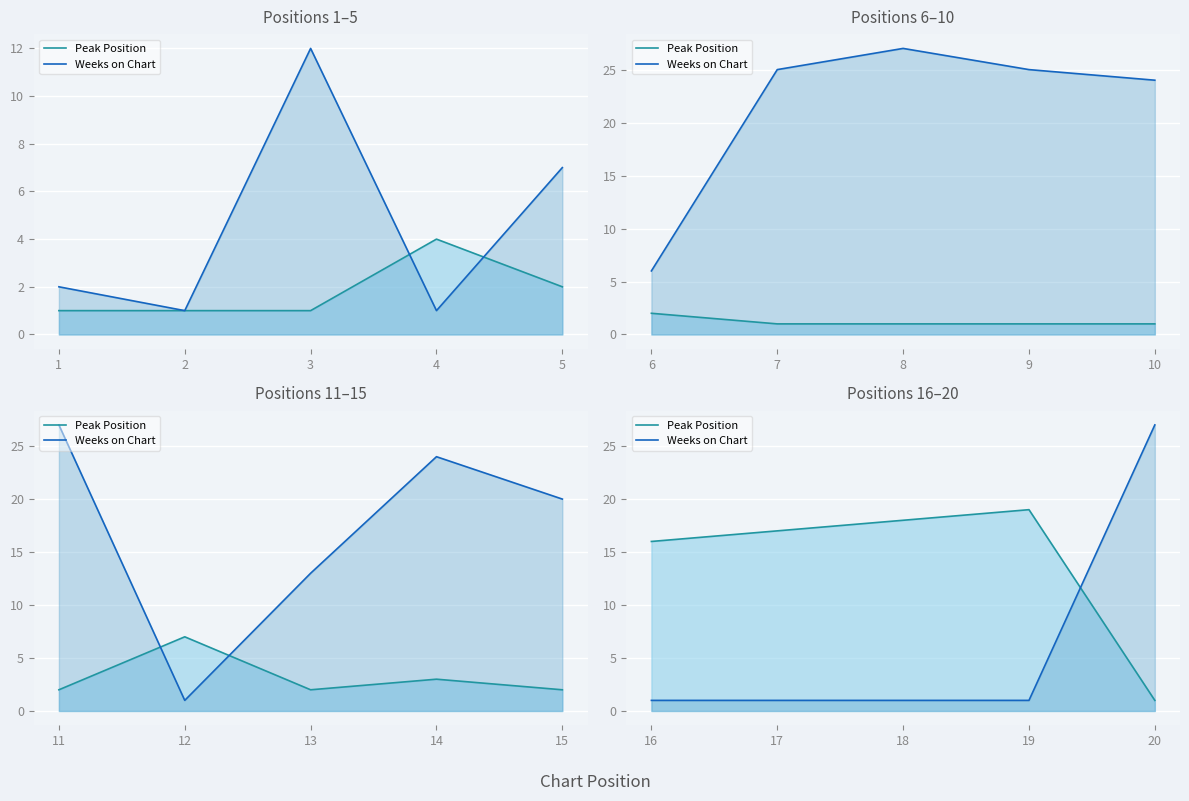

Rank the series by their maximum value, from lowest to highest.

Peak Position, Weeks on Chart